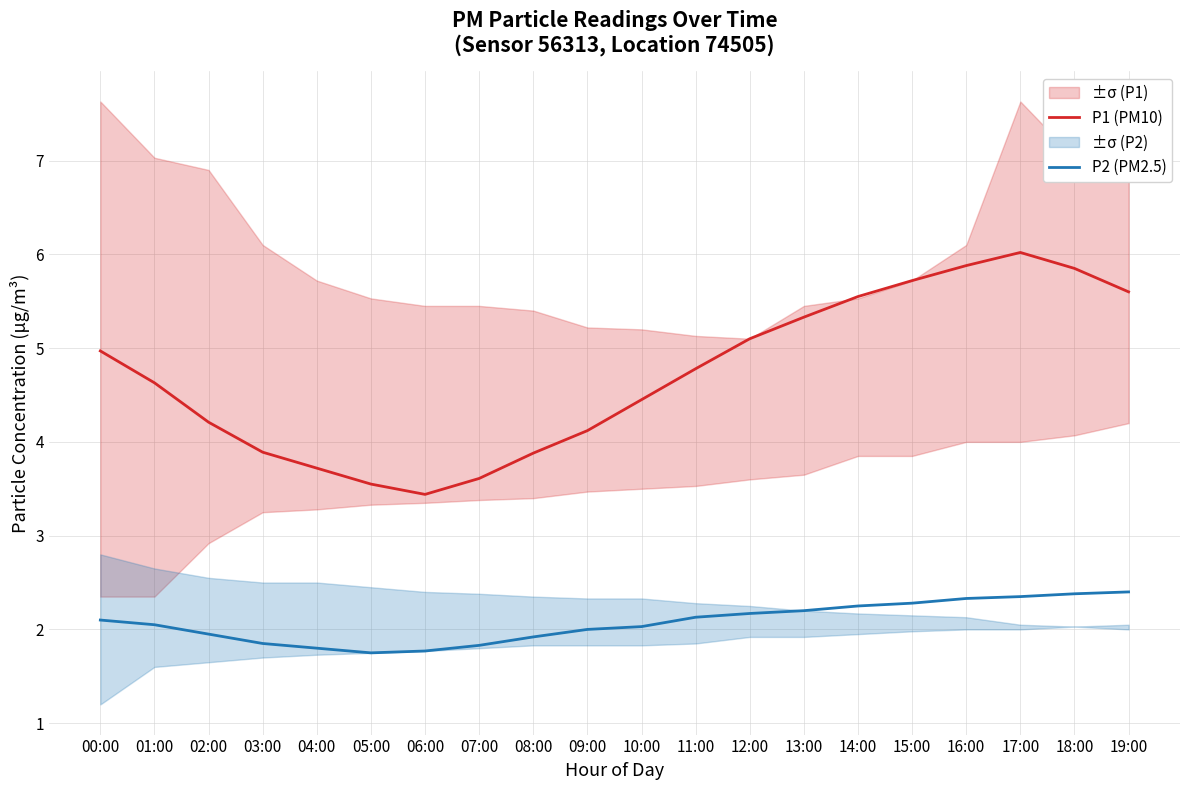

Which category has the lowest value in the P1 (PM10) series?

06:00